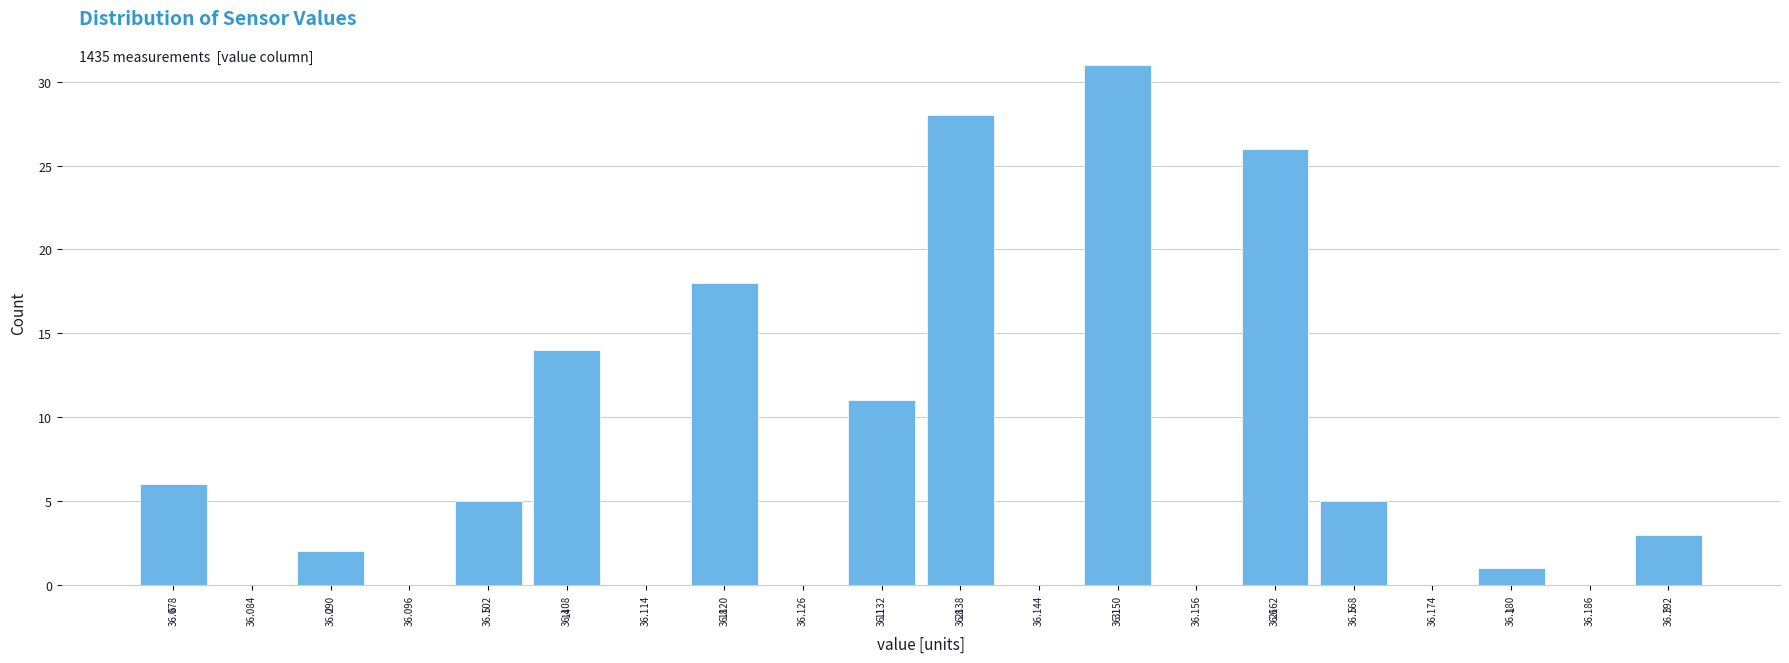

Which range on the x-axis has the tallest bar?

36.147 to 36.153